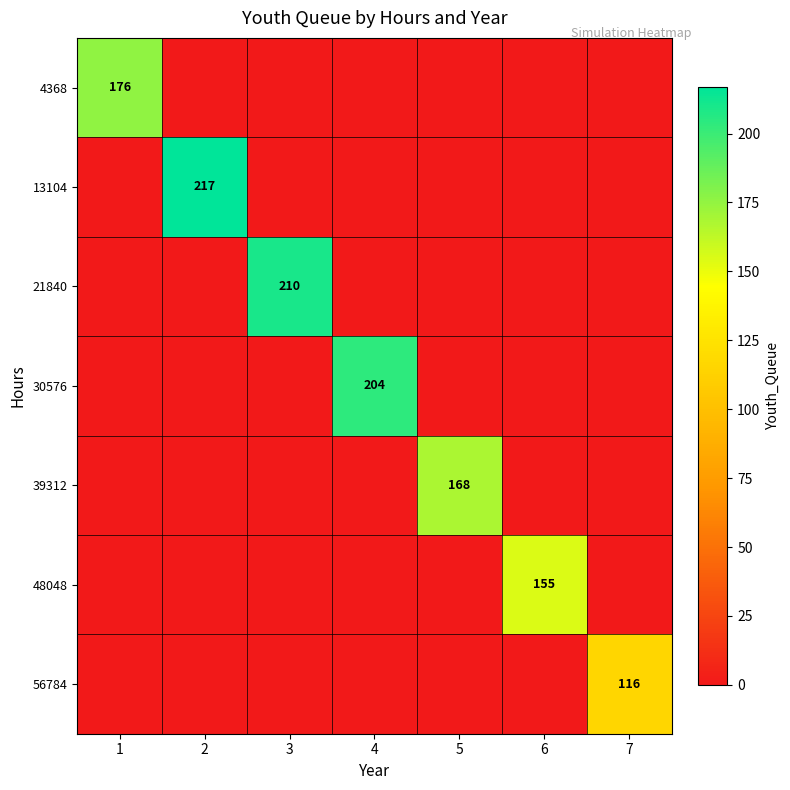

The 21840 series shows 210 at 3. True or false?

True